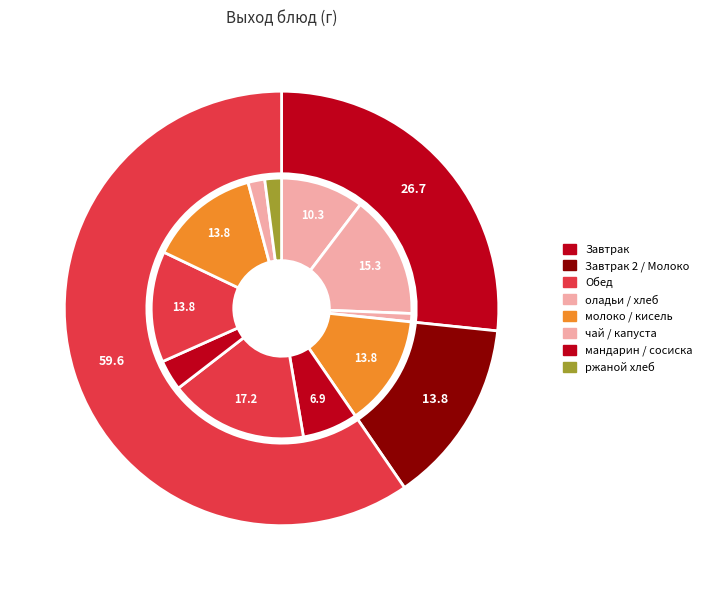

True or false: пшеничный accounts for 10% of the total.

False